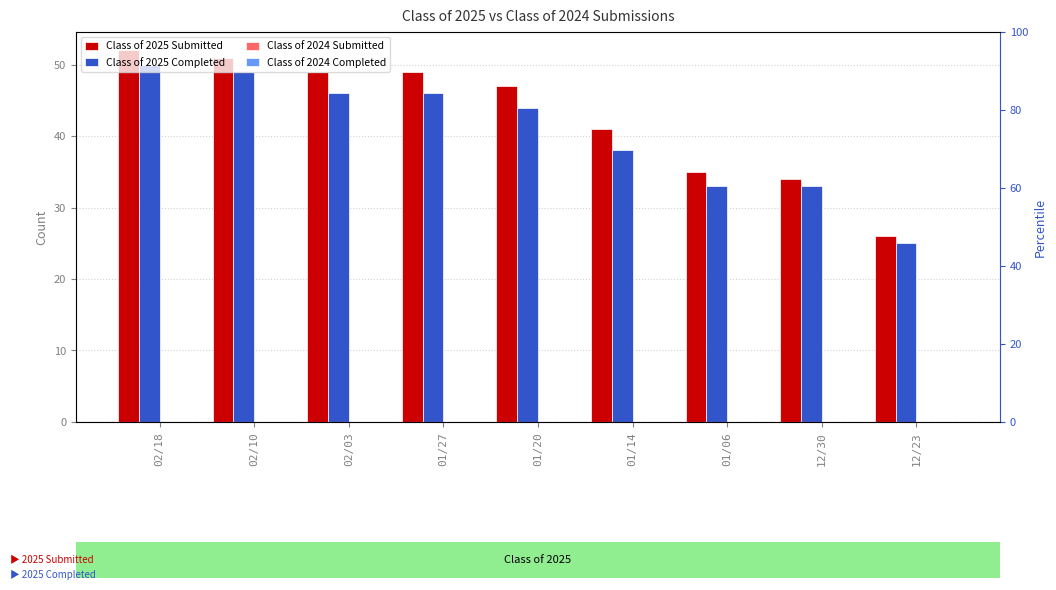

What is the difference between the second highest and minimum values in the Class of 2025 Completed series?

24